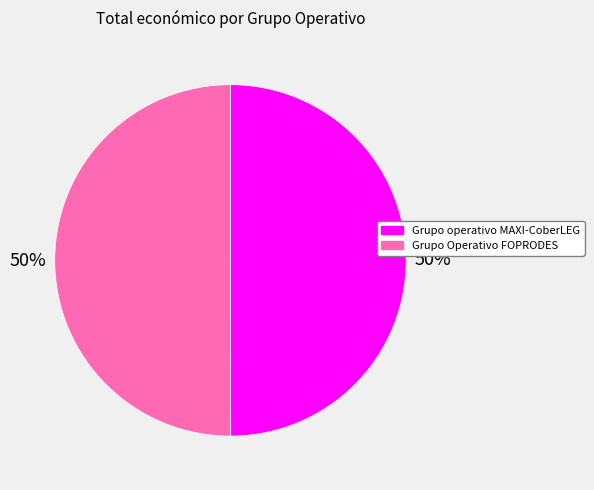

Is it true that Grupo Operativo FOPRODES is 44% of the pie?

False